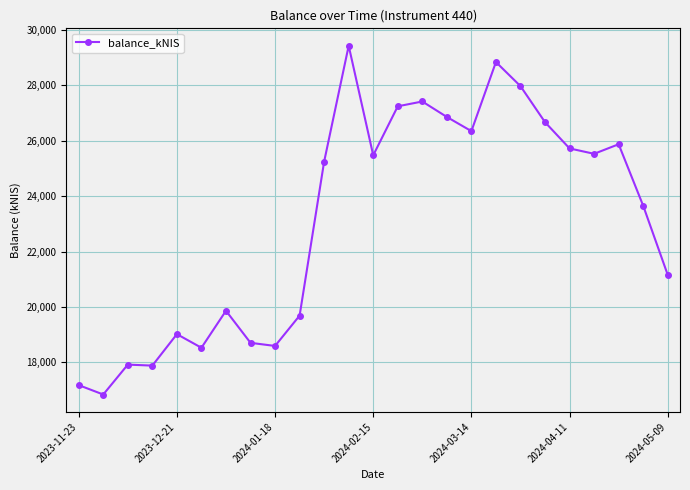

True or false: the data has more than 2 interior local peaks.

True